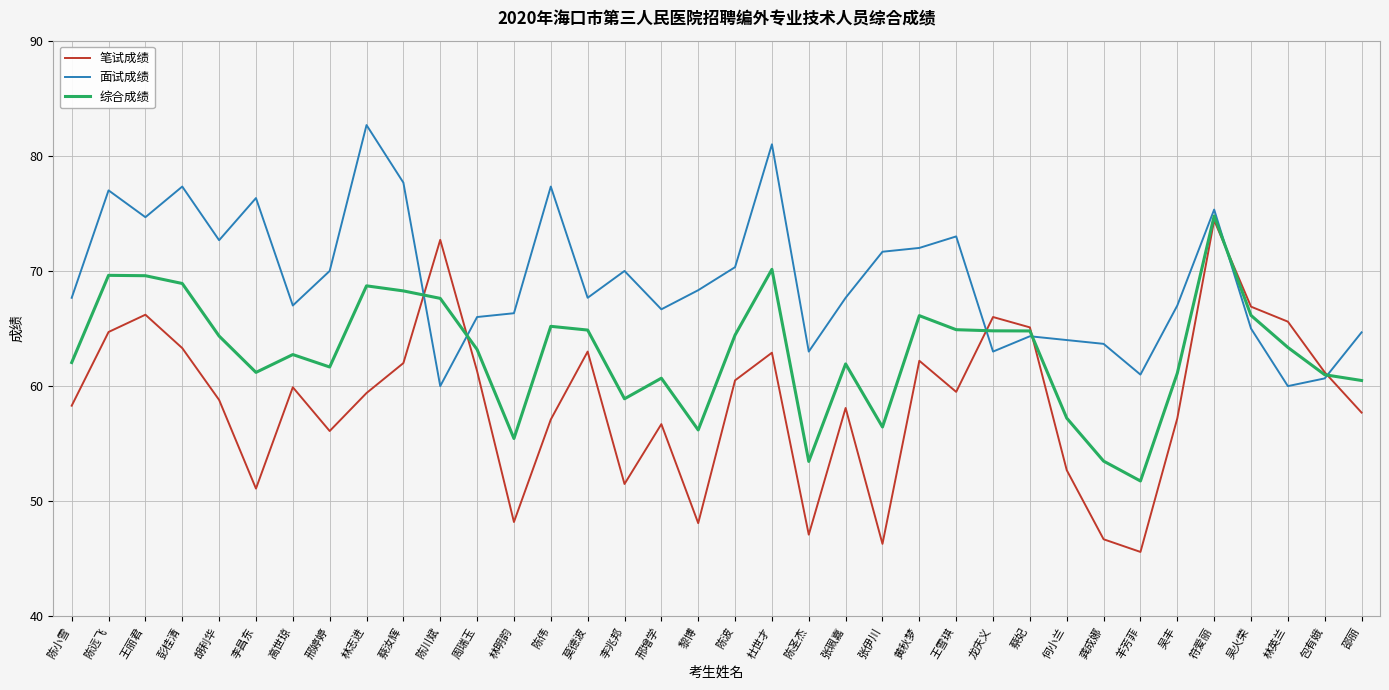

At which label does 综合成绩 reach its minimum?

羊芳菲